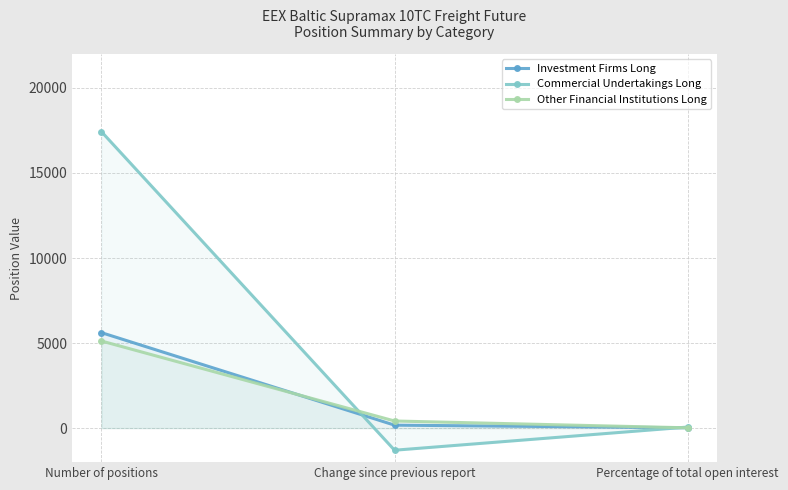

What is the approximate value of Other Financial Institutions Long at Percentage of total open interest?

18.2